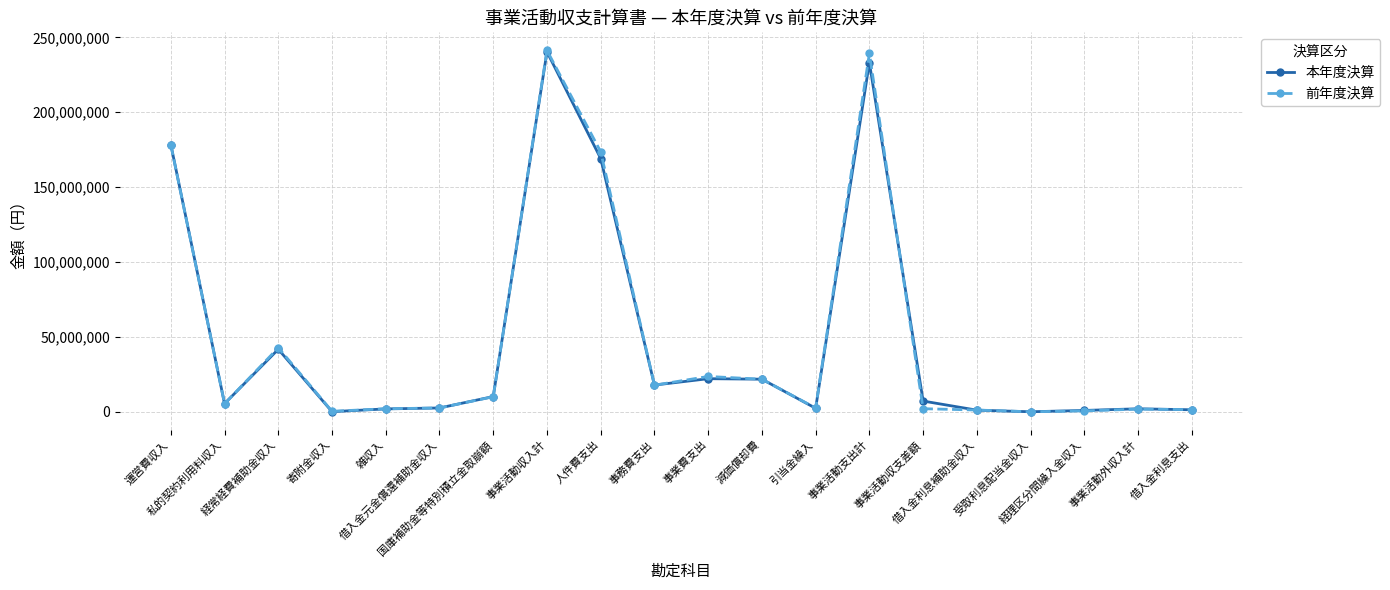

How many values in the 前年度決算 series are below 5357810?

10